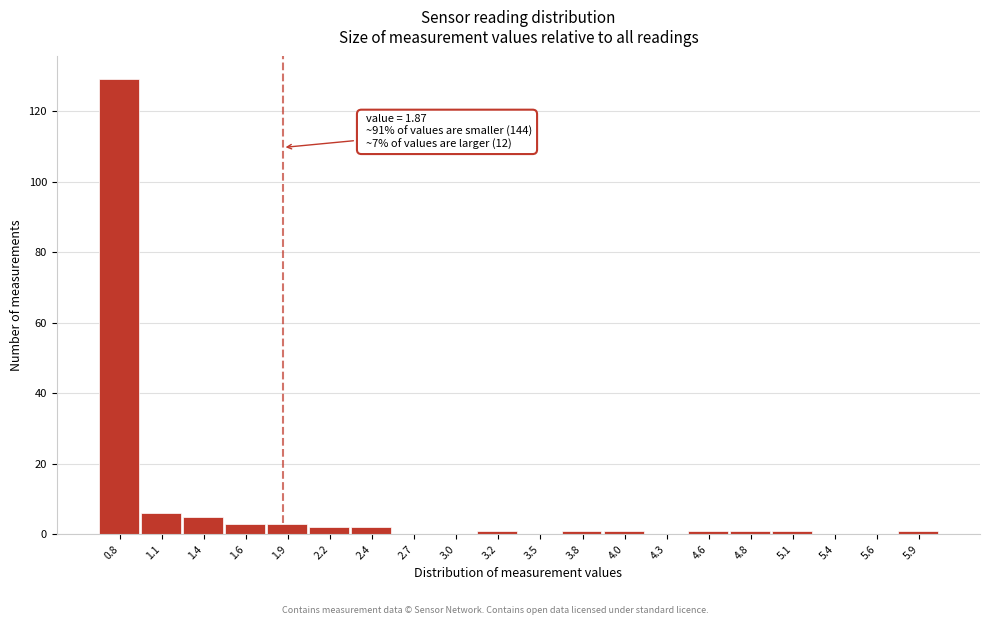

Which range on the x-axis has the tallest bar?

0.70 to 0.95